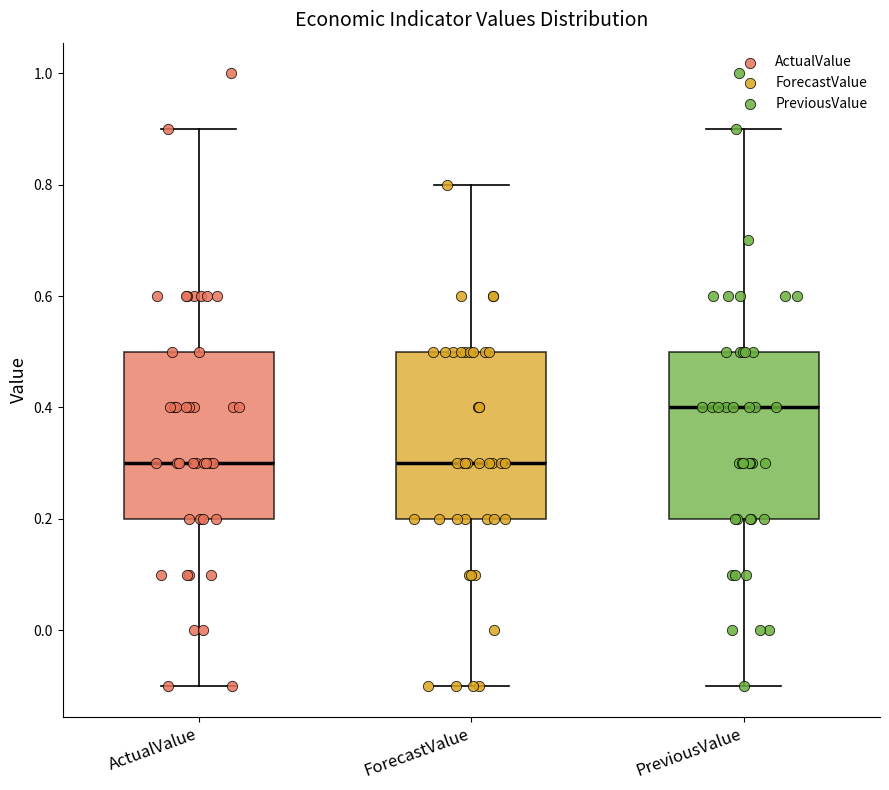

Reading left to right, read every box against the y-axis: the position of its median line, the range the box covers, and the ends of its whiskers. The values are not printed on the chart, so give them approximately, as read against the axis.

ActualValue: median 0.3, box 0.2 to 0.5, whiskers -0.1 to 0.9
ForecastValue: median 0.3, box 0.2 to 0.5, whiskers -0.1 to 0.8
PreviousValue: median 0.4, box 0.2 to 0.5, whiskers -0.1 to 0.9